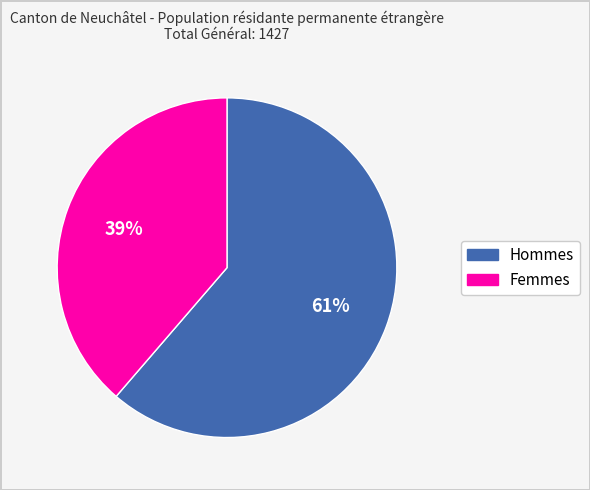

How many slices are in this pie chart?

2